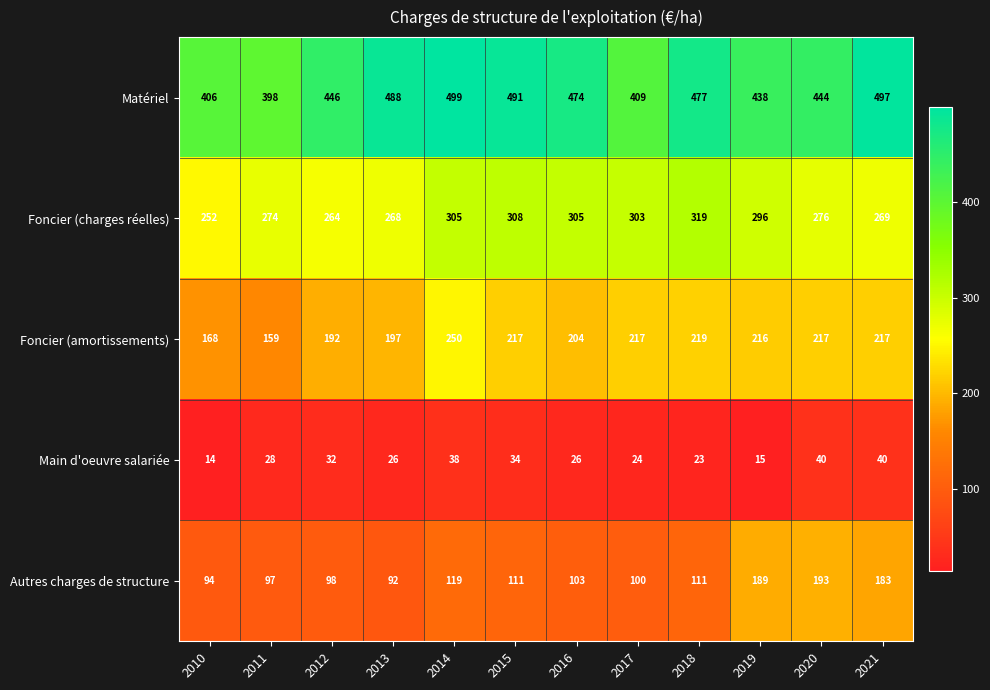

True or false: Matériel has a value of 499 at 2014.

True